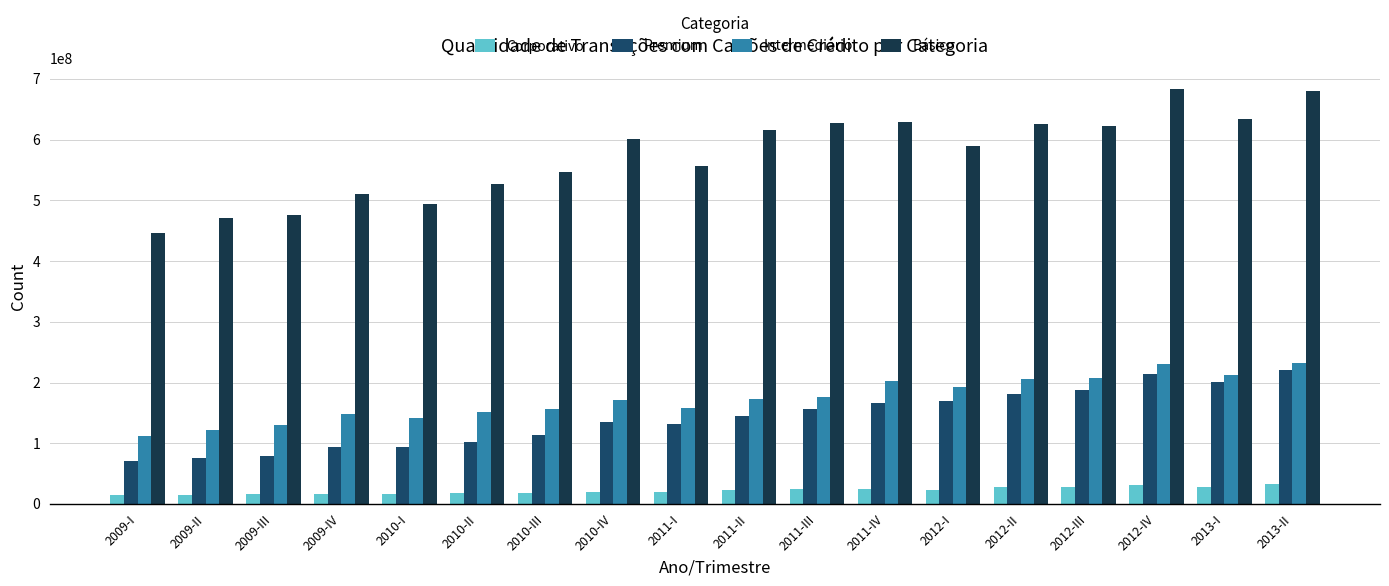

Reading left to right, what are all the values shown in this chart?

Corporativo: 2009-I=13913515	2009-II=15301602	2009-III=16234034	2009-IV=16845309	2010-I=15657348	2010-II=17207030	2010-III=17896767	2010-IV=20463630	2011-I=18925158	2011-II=22150506	2011-III=24152819	2011-IV=24157834	2012-I=23748889	2012-II=27243219	2012-III=28513805	2012-IV=32025349	2013-I=28073414	2013-II=33527951
Premium: 2009-I=70667587	2009-II=75997662	2009-III=79223296	2009-IV=93634764	2010-I=93237435	2010-II=102119334	2010-III=113988989	2010-IV=134474173	2011-I=131942428	2011-II=144783791	2011-III=155701518	2011-IV=165701645	2012-I=169622041	2012-II=180580825	2012-III=187581428	2012-IV=214235770	2013-I=200737939	2013-II=219904191
Intermediário: 2009-I=111906917	2009-II=122244507	2009-III=130526063	2009-IV=148352606	2010-I=142283283	2010-II=151017131	2010-III=156804229	2010-IV=171769723	2011-I=158156783	2011-II=172090039	2011-III=176501294	2011-IV=203087729	2012-I=193392688	2012-II=205170493	2012-III=207535924	2012-IV=231091847	2013-I=212089357	2013-II=231542937
Básico: 2009-I=445592831	2009-II=471537248	2009-III=475751457	2009-IV=510471039	2010-I=494690044	2010-II=526623434	2010-III=547034296	2010-IV=600412891	2011-I=557318680	2011-II=616569632	2011-III=627846975	2011-IV=628596475	2012-I=589985408	2012-II=625580885	2012-III=621905875	2012-IV=683232591	2013-I=634765498	2013-II=680039488